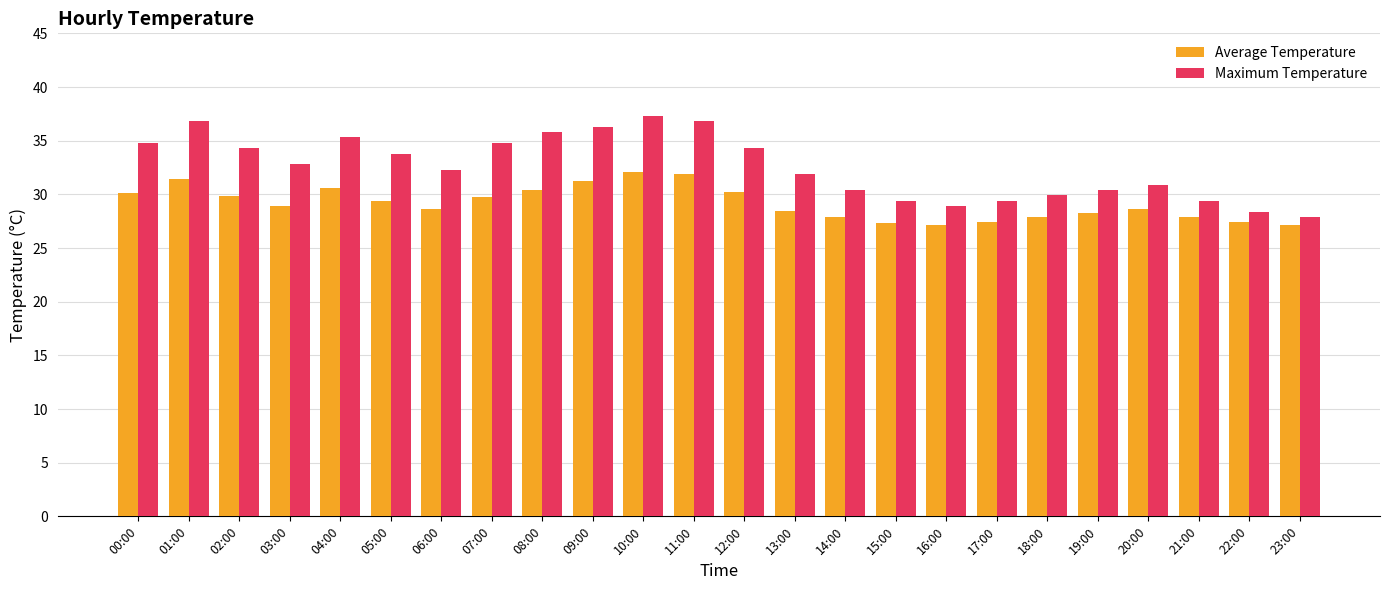

What is the greatest value displayed?

37.3